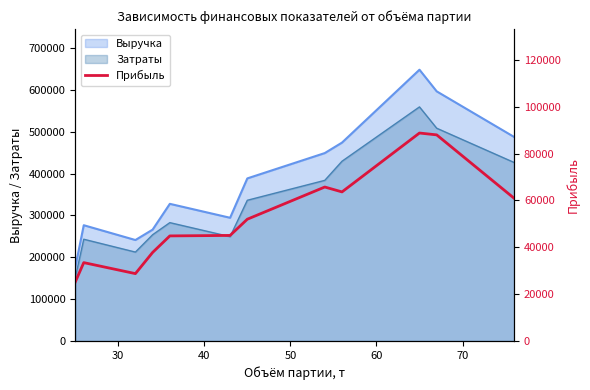

What is the maximum value for Затраты?

559130.0